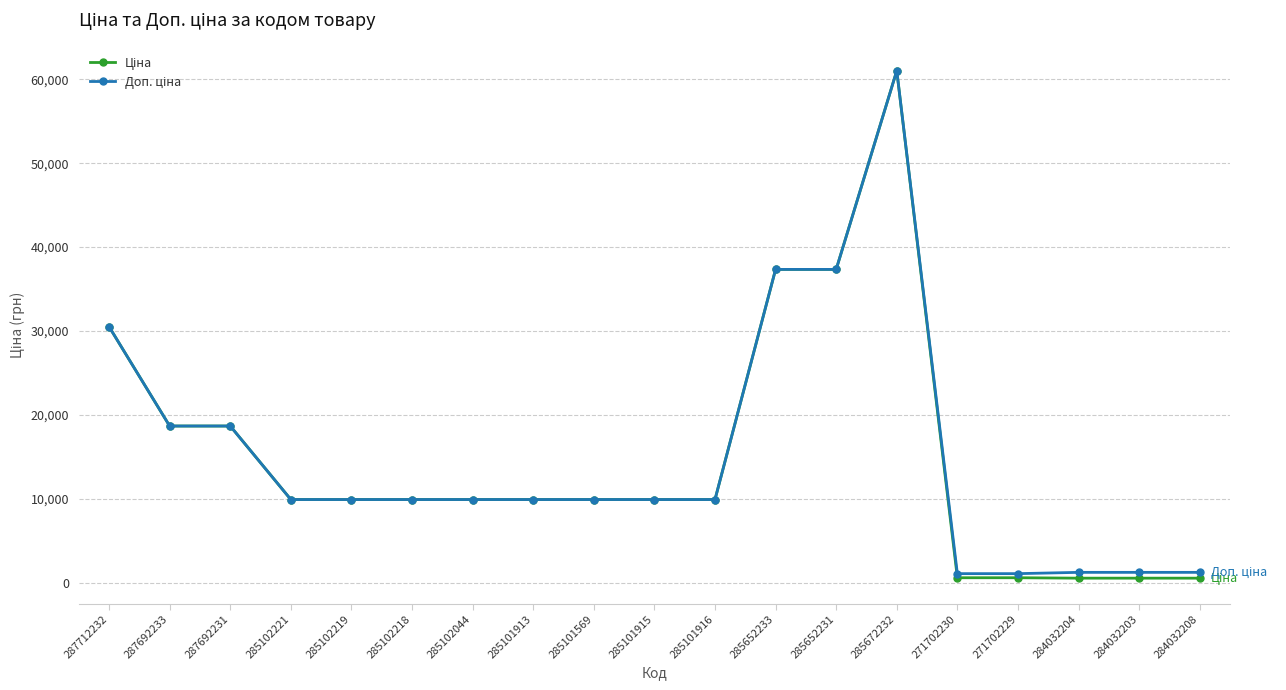

What is the maximum value shown in the chart?

61024.7